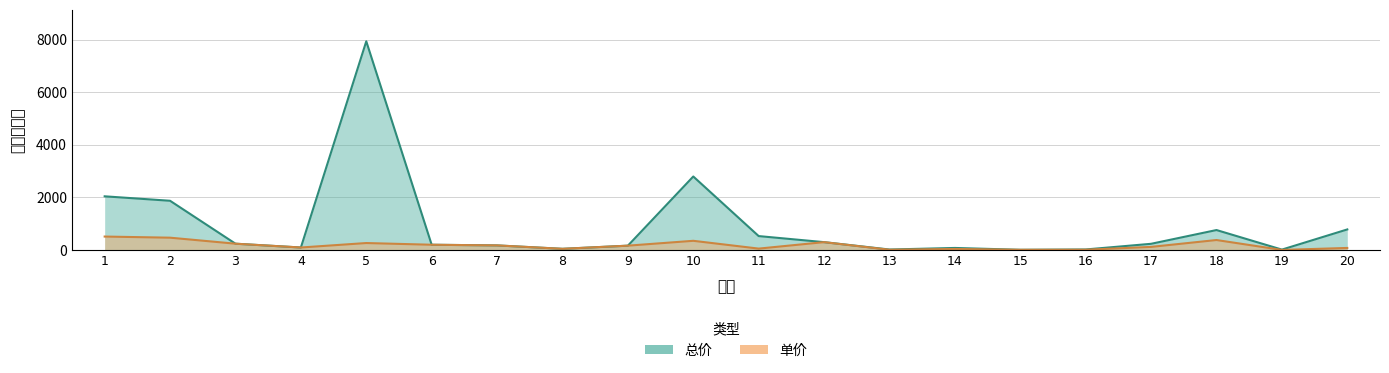

At which label does 单价 reach its minimum?

19